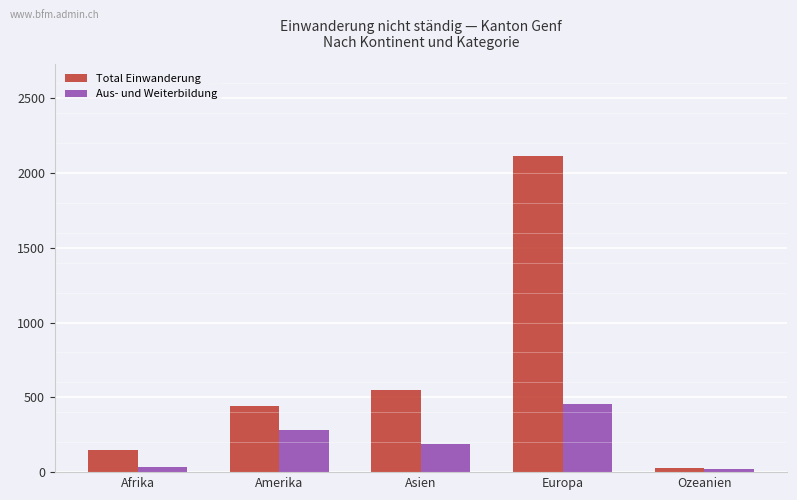

Reading right to left, what are all the values shown in this chart?

Total Einwanderung: 28	2116	547	443	148
Aus- und Weiterbildung: 20	456	190	284	37